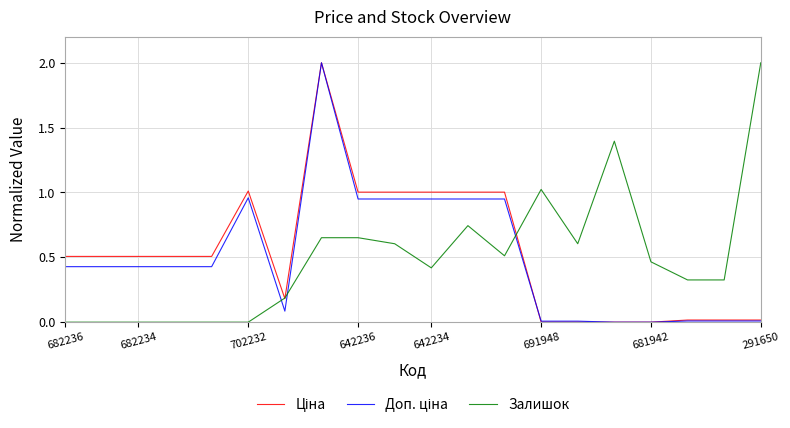

What is the greatest value displayed?

2.0